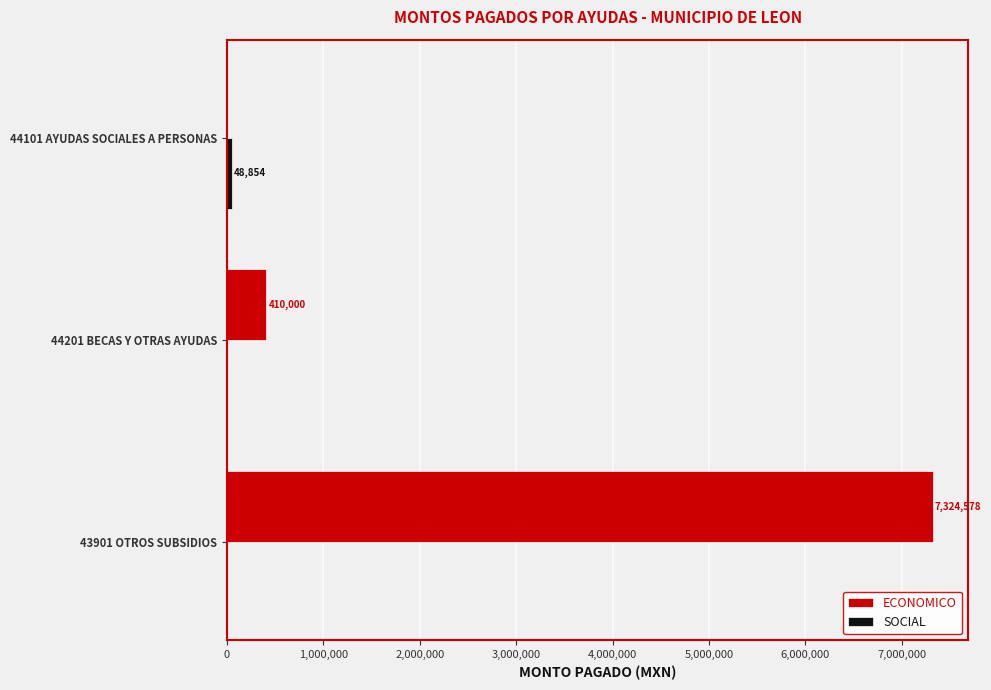

What is the approximate value of ECONOMICO at 43901 OTROS SUBSIDIOS?

7324578.0